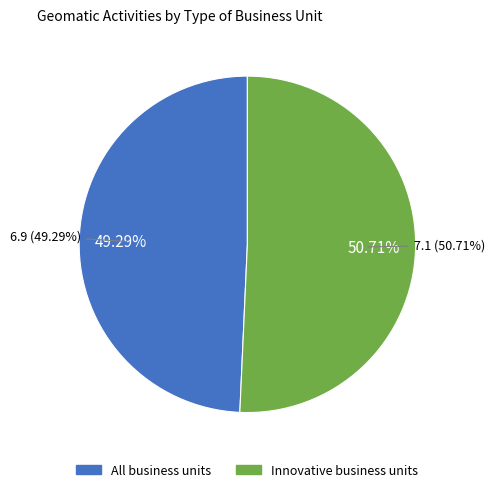

The All business units slice represents 49% of the pie. True or false?

True